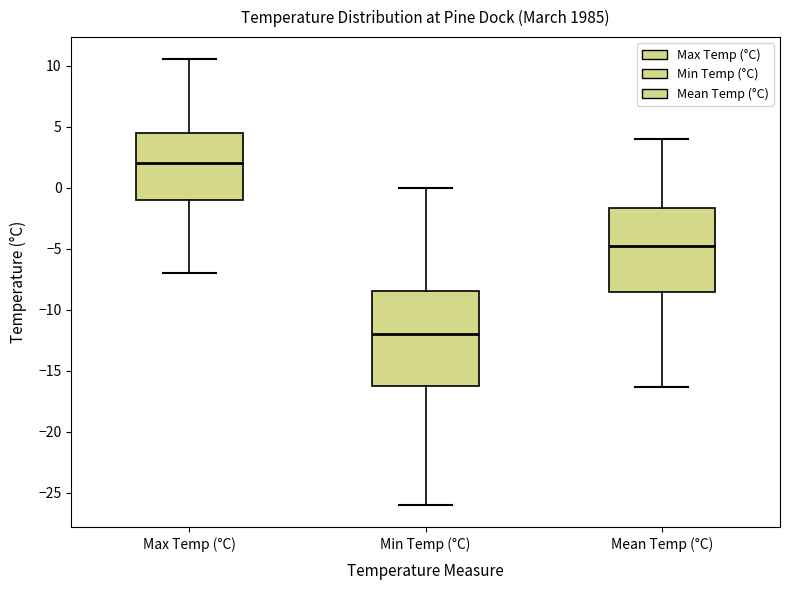

Reading left to right, read every box against the y-axis: the position of its median line, the range the box covers, and the ends of its whiskers. The values are not printed on the chart, so give them approximately, as read against the axis.

Max Temp (°C): median 2.0, box -1.0 to 4.5, whiskers -7.0 to 10.5
Min Temp (°C): median -12.0, box -16.0 to -8.5, whiskers -26.0 to 0.0
Mean Temp (°C): median -5.0, box -8.5 to -1.5, whiskers -16.5 to 4.0